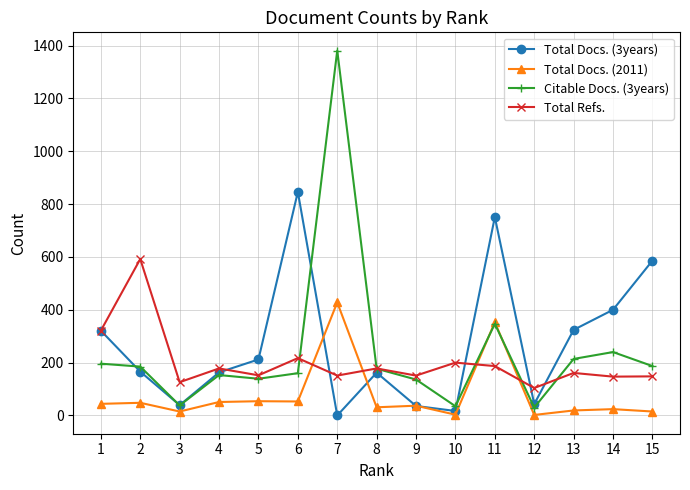

What is the value of the Total Docs. (3years) point at the 14th from the left?

400